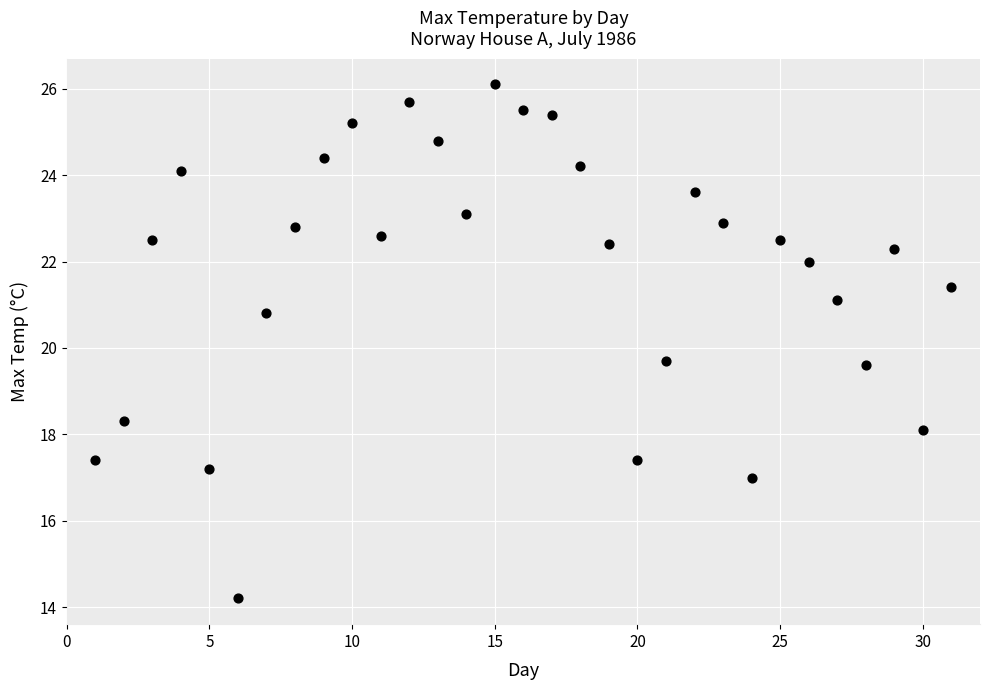

What is the range of Y values (max minus min)?

11.9